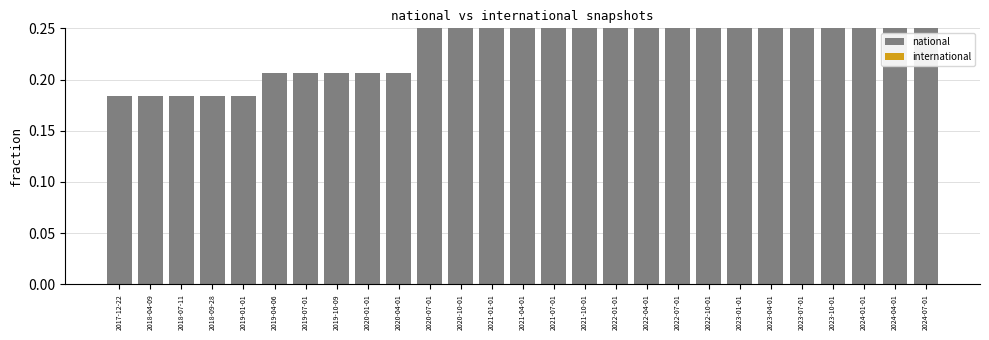

Reading right to left, transcribe all the data shown in this chart.

national: 1.0	0.8	0.8	0.8	0.7	0.7	0.7	0.7	0.7	0.7	0.5	0.5	0.5	0.3	0.3	0.3	0.3	0.2	0.2	0.2	0.2	0.2	0.2	0.2	0.2	0.2	0.2
international: 0.0	0.0	0.0	0.0	0.0	0.0	0.0	0.0	0.0	0.0	0.0	0.0	0.0	0.0	0.0	0.0	0.0	0.0	0.0	0.0	0.0	0.0	0.0	0.0	0.0	0.0	0.0